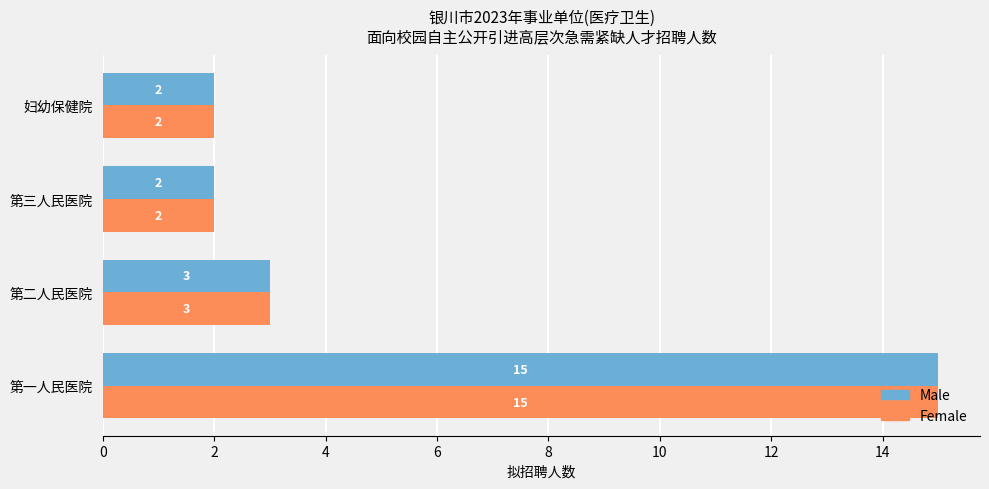

What is the sum of all Female values?

22